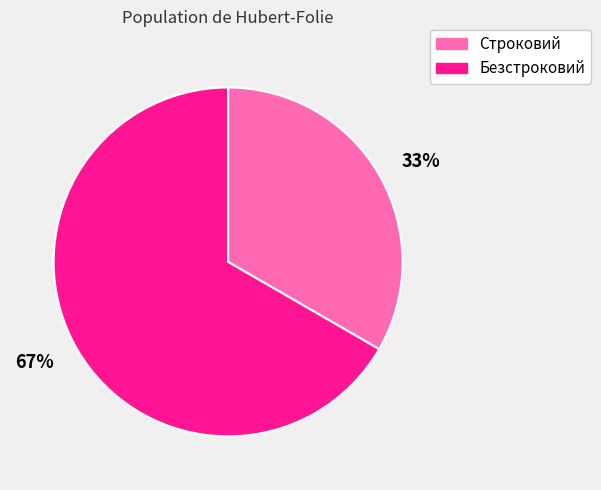

How many segments does this pie chart have?

2